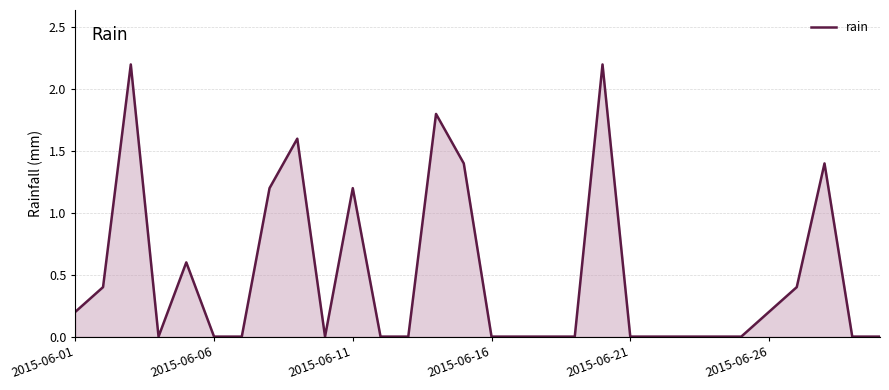

What is the maximum value shown in the chart?

2.2